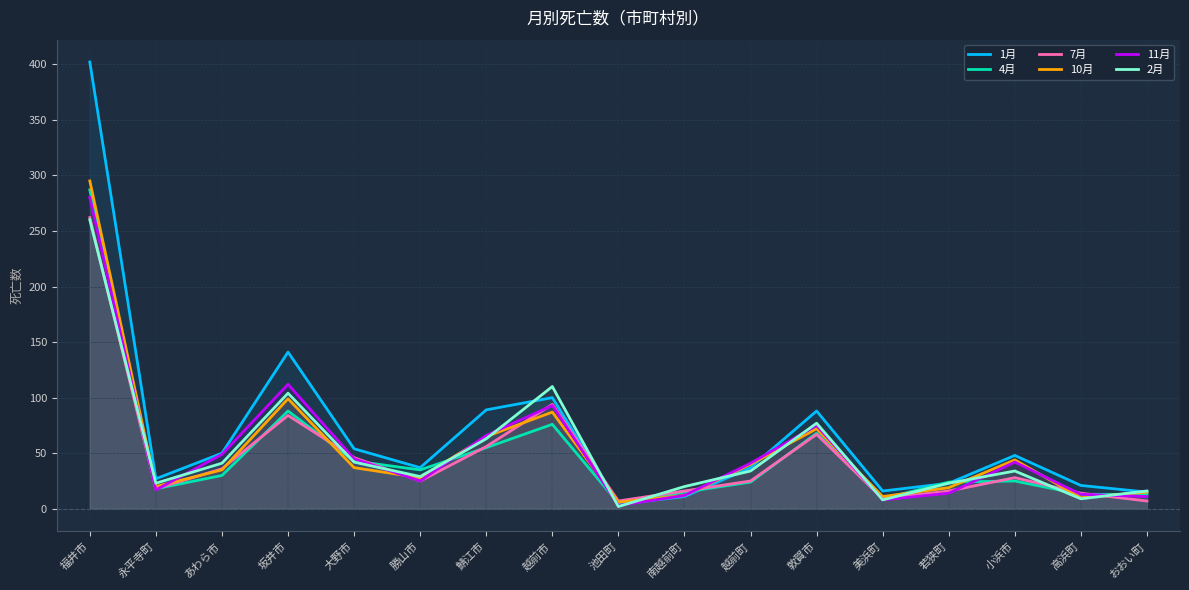

List the series in order of their peak value, highest first.

1月, 10月, 4月, 11月, 7月, 2月